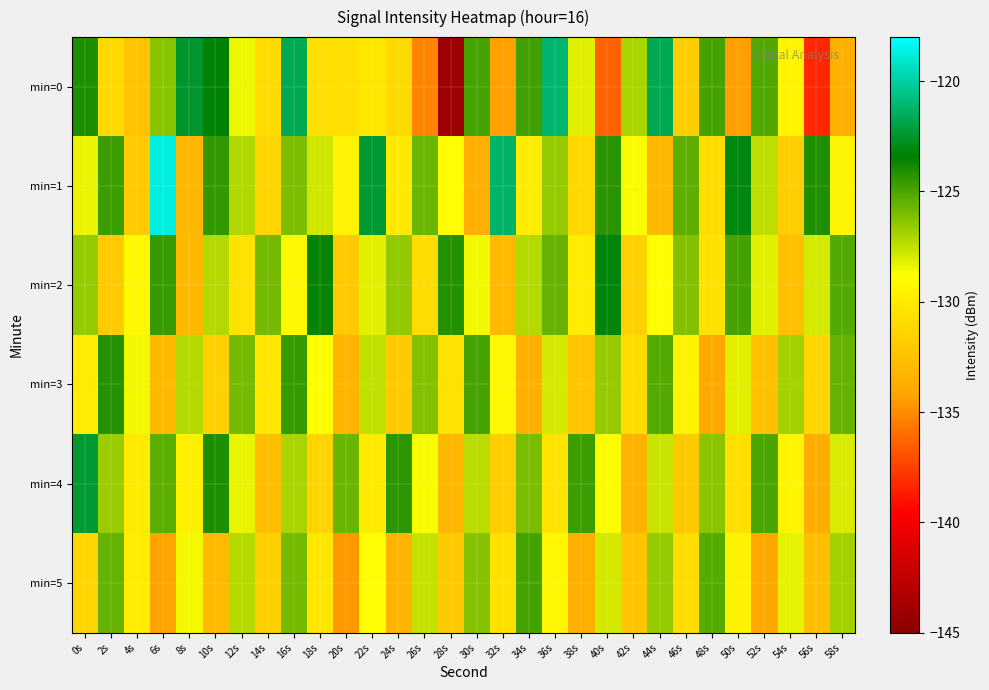

Which series changed the most between 30s and 44s?

min=0